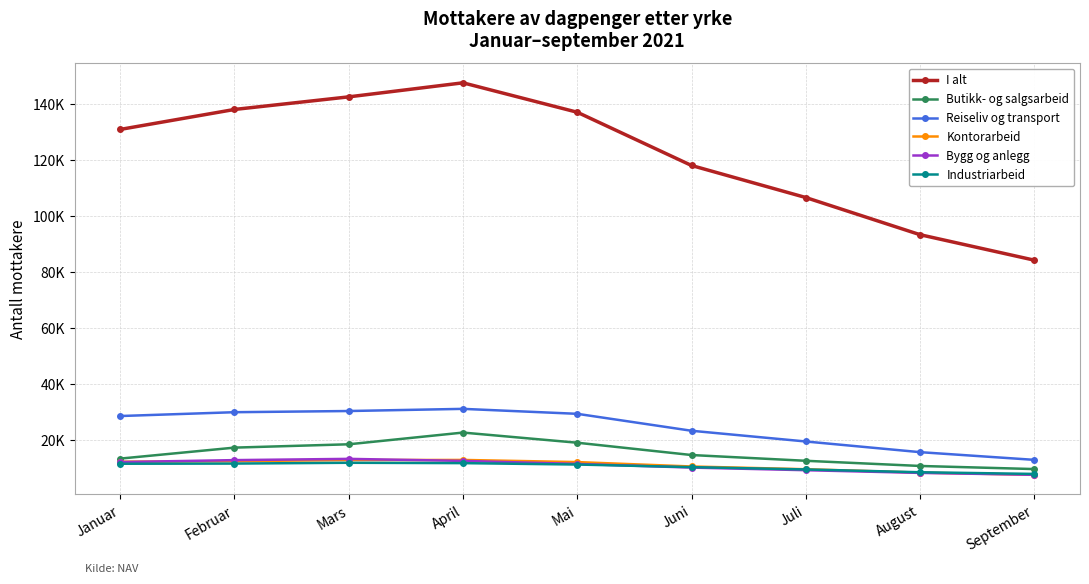

What are all the series names shown in the legend?

I alt, Butikk- og salgsarbeid, Reiseliv og transport, Kontorarbeid, Bygg og anlegg, Industriarbeid